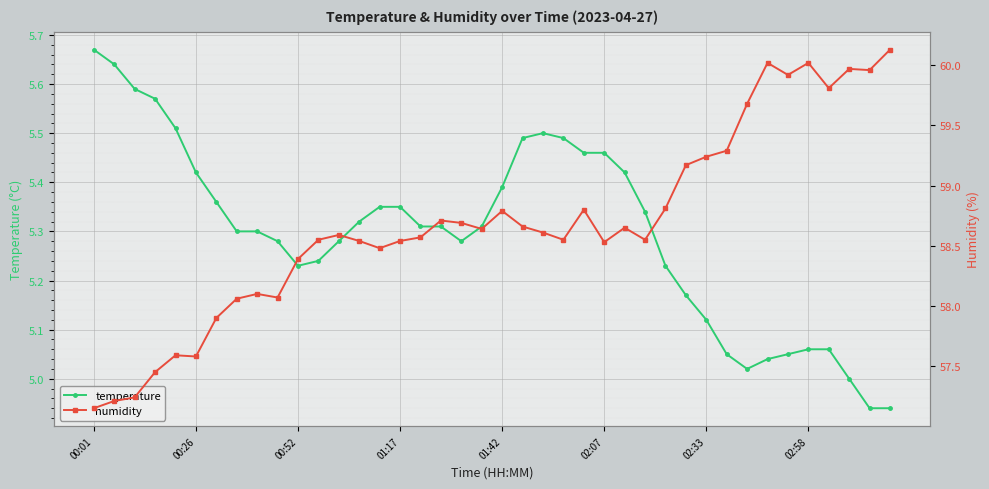

Which category has the highest value in the temperature series?

00:01